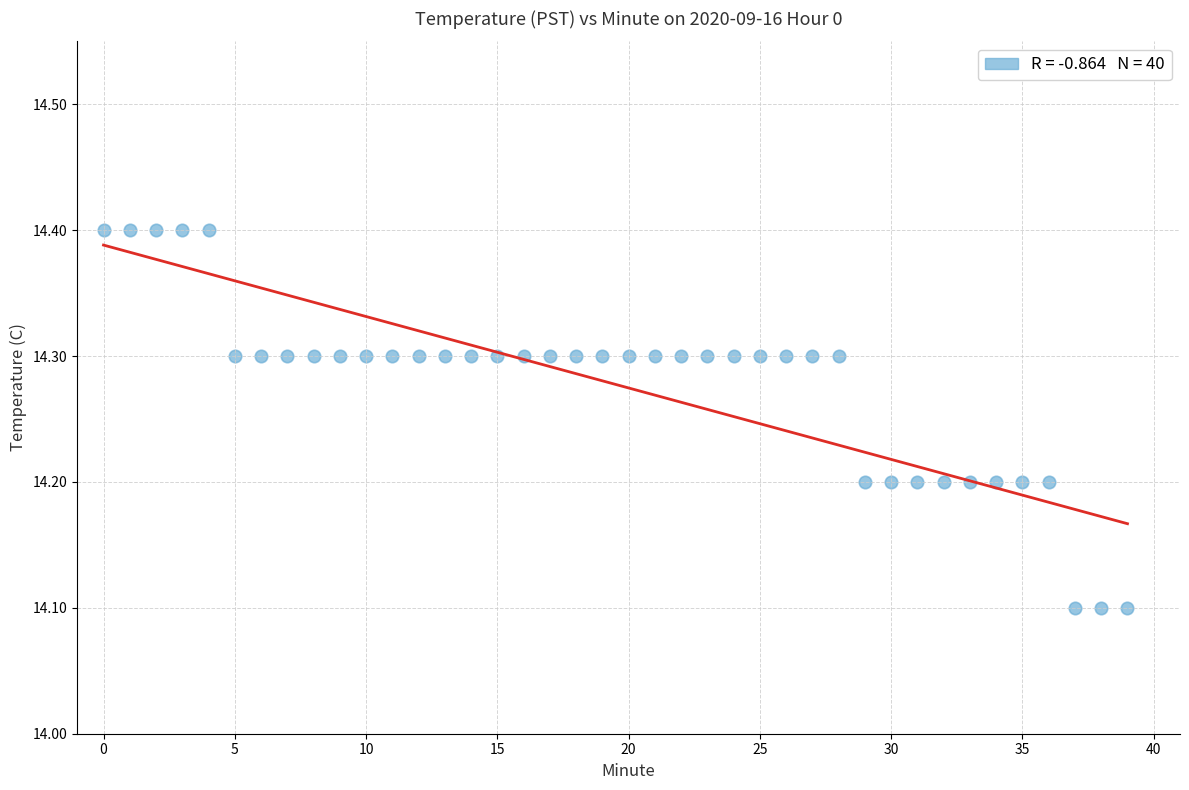

What is the range of Y values (max minus min)?

0.3